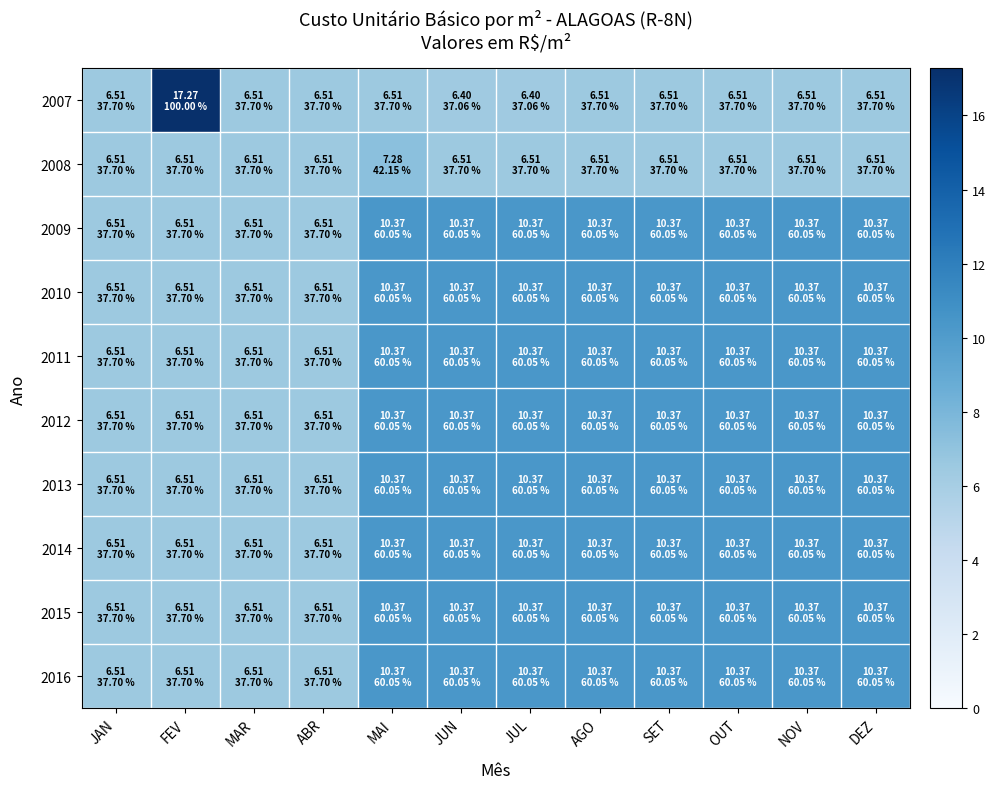

Reading left to right, extract all data points from this chart.

2007: JAN=6.5	FEV=17.3	MAR=6.5	ABR=6.5	MAI=6.5	JUN=6.4	JUL=6.4	AGO=6.5	SET=6.5	OUT=6.5	NOV=6.5	DEZ=6.5
2008: JAN=6.5	FEV=6.5	MAR=6.5	ABR=6.5	MAI=7.3	JUN=6.5	JUL=6.5	AGO=6.5	SET=6.5	OUT=6.5	NOV=6.5	DEZ=6.5
2009: JAN=6.5	FEV=6.5	MAR=6.5	ABR=6.5	MAI=10.4	JUN=10.4	JUL=10.4	AGO=10.4	SET=10.4	OUT=10.4	NOV=10.4	DEZ=10.4
2010: JAN=6.5	FEV=6.5	MAR=6.5	ABR=6.5	MAI=10.4	JUN=10.4	JUL=10.4	AGO=10.4	SET=10.4	OUT=10.4	NOV=10.4	DEZ=10.4
2011: JAN=6.5	FEV=6.5	MAR=6.5	ABR=6.5	MAI=10.4	JUN=10.4	JUL=10.4	AGO=10.4	SET=10.4	OUT=10.4	NOV=10.4	DEZ=10.4
2012: JAN=6.5	FEV=6.5	MAR=6.5	ABR=6.5	MAI=10.4	JUN=10.4	JUL=10.4	AGO=10.4	SET=10.4	OUT=10.4	NOV=10.4	DEZ=10.4
2013: JAN=6.5	FEV=6.5	MAR=6.5	ABR=6.5	MAI=10.4	JUN=10.4	JUL=10.4	AGO=10.4	SET=10.4	OUT=10.4	NOV=10.4	DEZ=10.4
2014: JAN=6.5	FEV=6.5	MAR=6.5	ABR=6.5	MAI=10.4	JUN=10.4	JUL=10.4	AGO=10.4	SET=10.4	OUT=10.4	NOV=10.4	DEZ=10.4
2015: JAN=6.5	FEV=6.5	MAR=6.5	ABR=6.5	MAI=10.4	JUN=10.4	JUL=10.4	AGO=10.4	SET=10.4	OUT=10.4	NOV=10.4	DEZ=10.4
2016: JAN=6.5	FEV=6.5	MAR=6.5	ABR=6.5	MAI=10.4	JUN=10.4	JUL=10.4	AGO=10.4	SET=10.4	OUT=10.4	NOV=10.4	DEZ=10.4